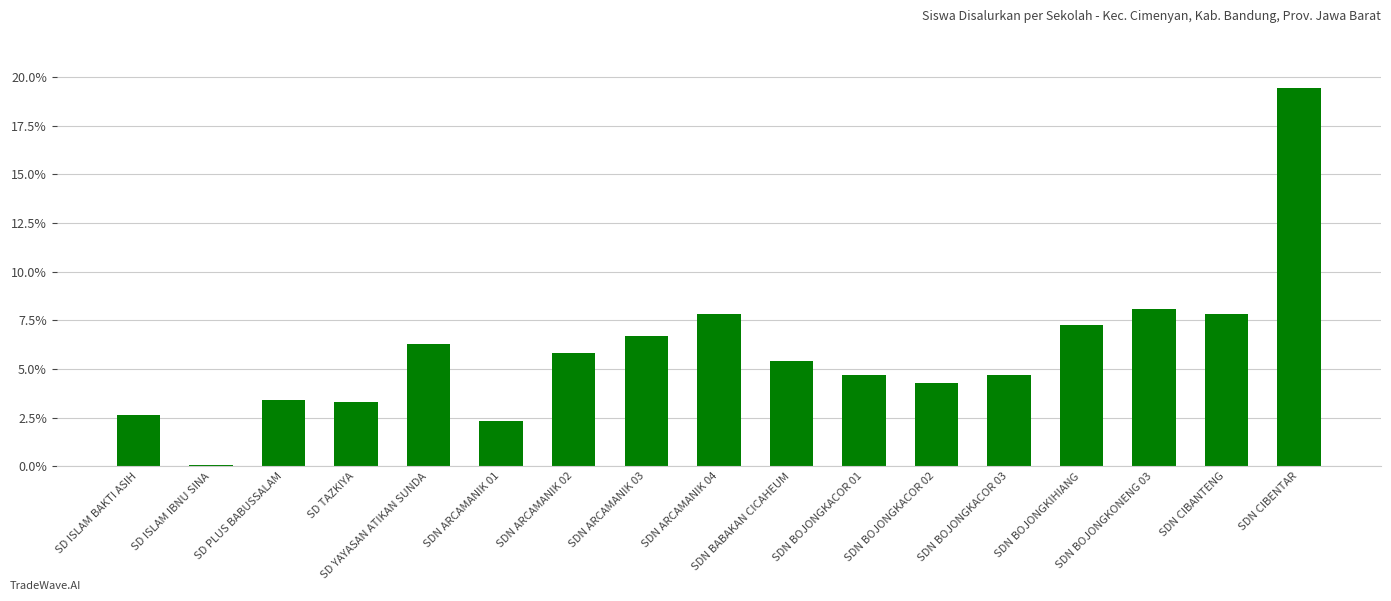

What is the difference between the maximum and second lowest values?

0.2